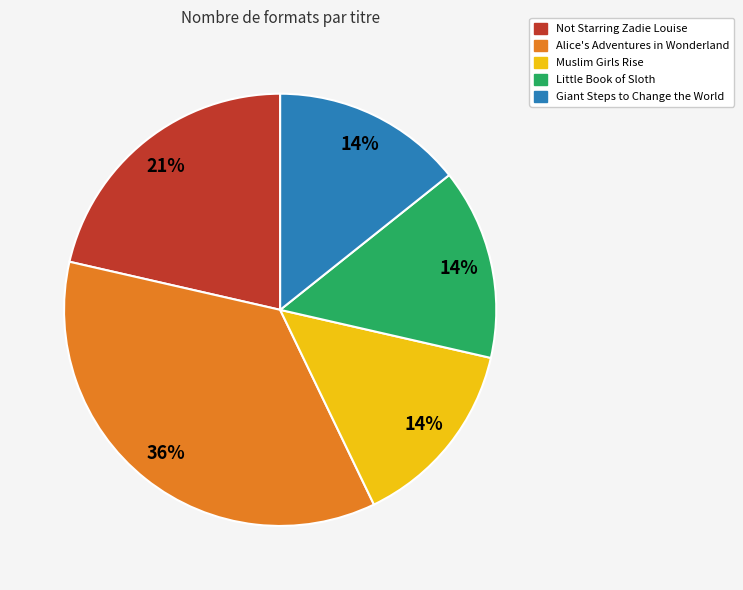

How many segments does this pie chart have?

5